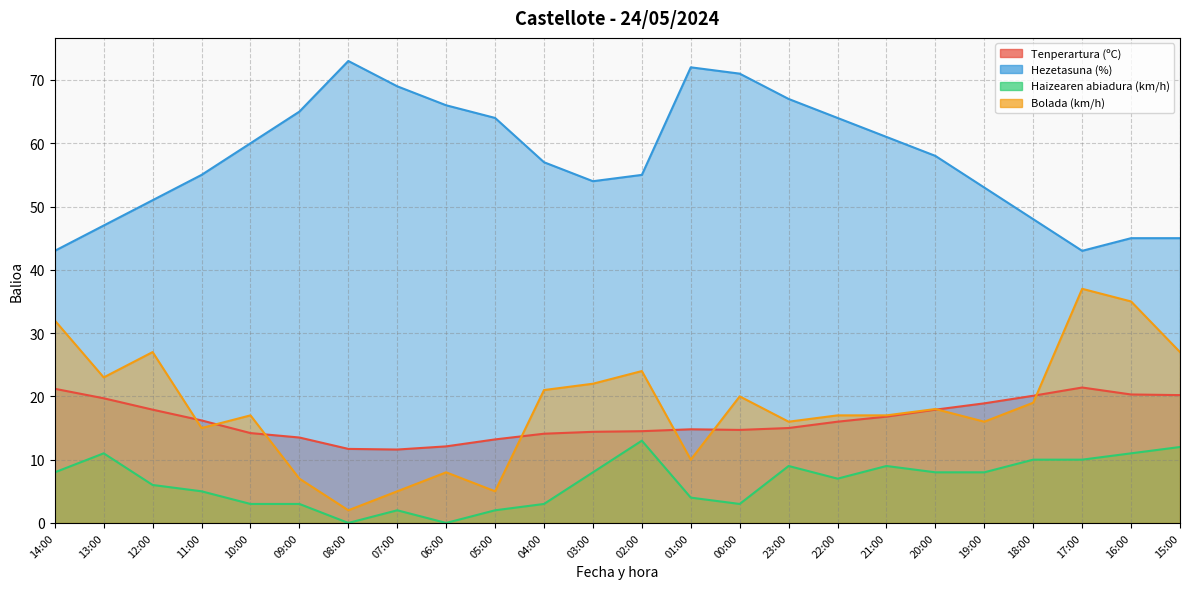

At which category does Bolada (km/h) reach its first local peak?

12:00